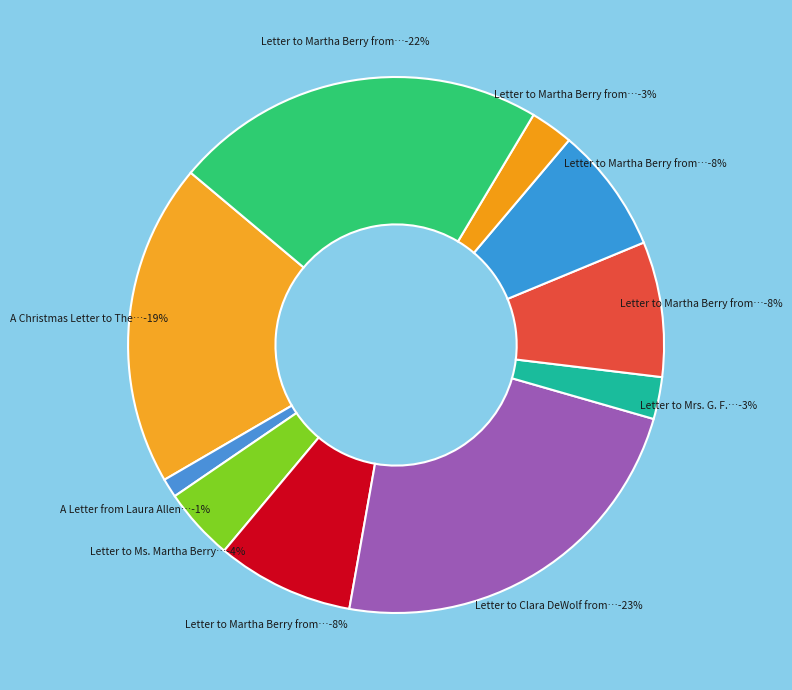

To the nearest percent, what portion does Letter to Martha Berry from C. S. Hammond represent?

22%